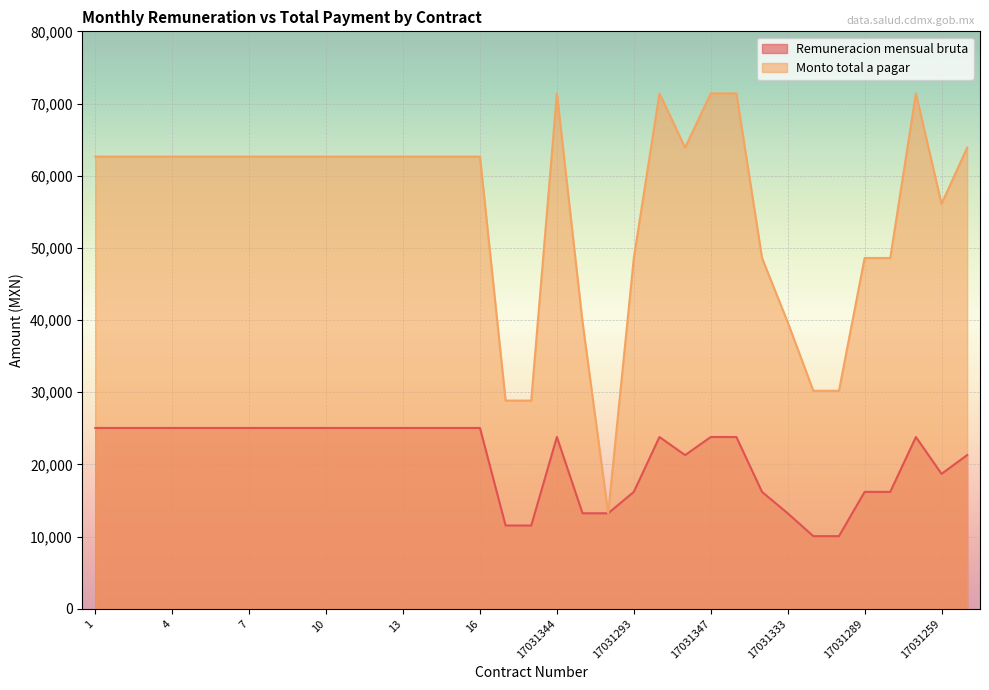

What is the maximum value shown in the chart?

71400.0